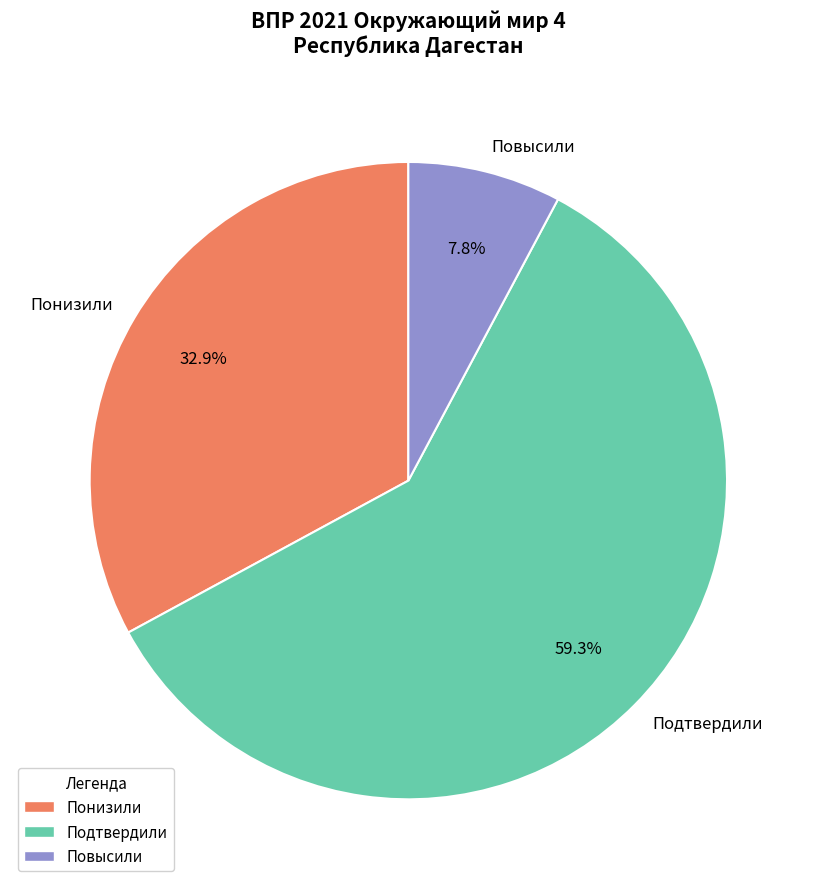

How many slices are in this pie chart?

3